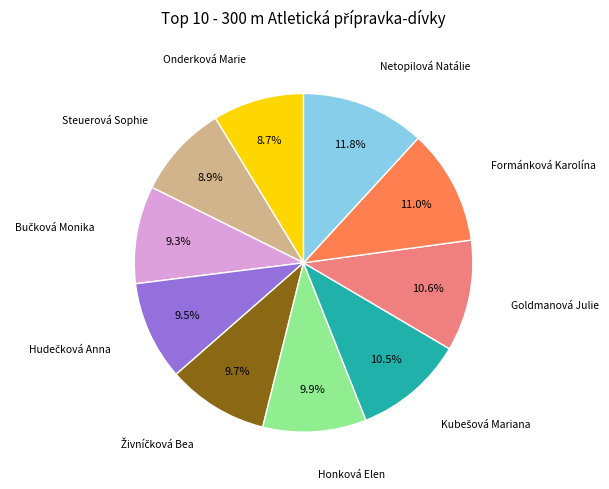

Does any single category account for the majority?

No